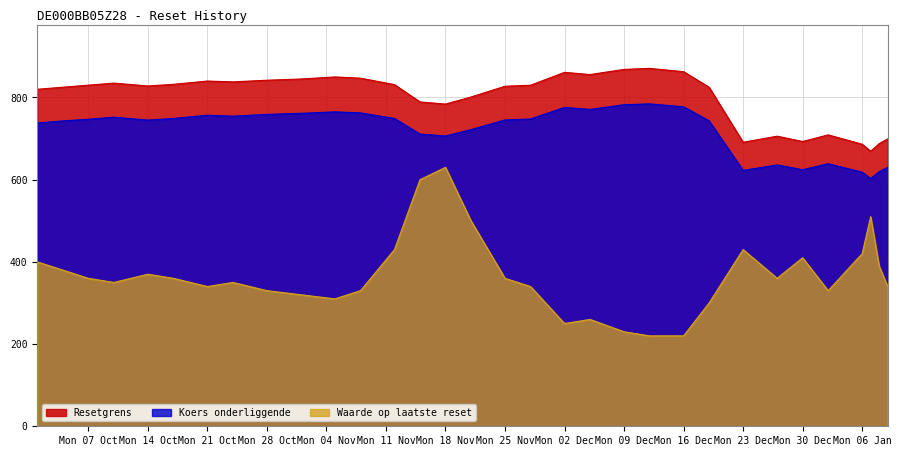

Which series has the largest total across all categories?

Resetgrens